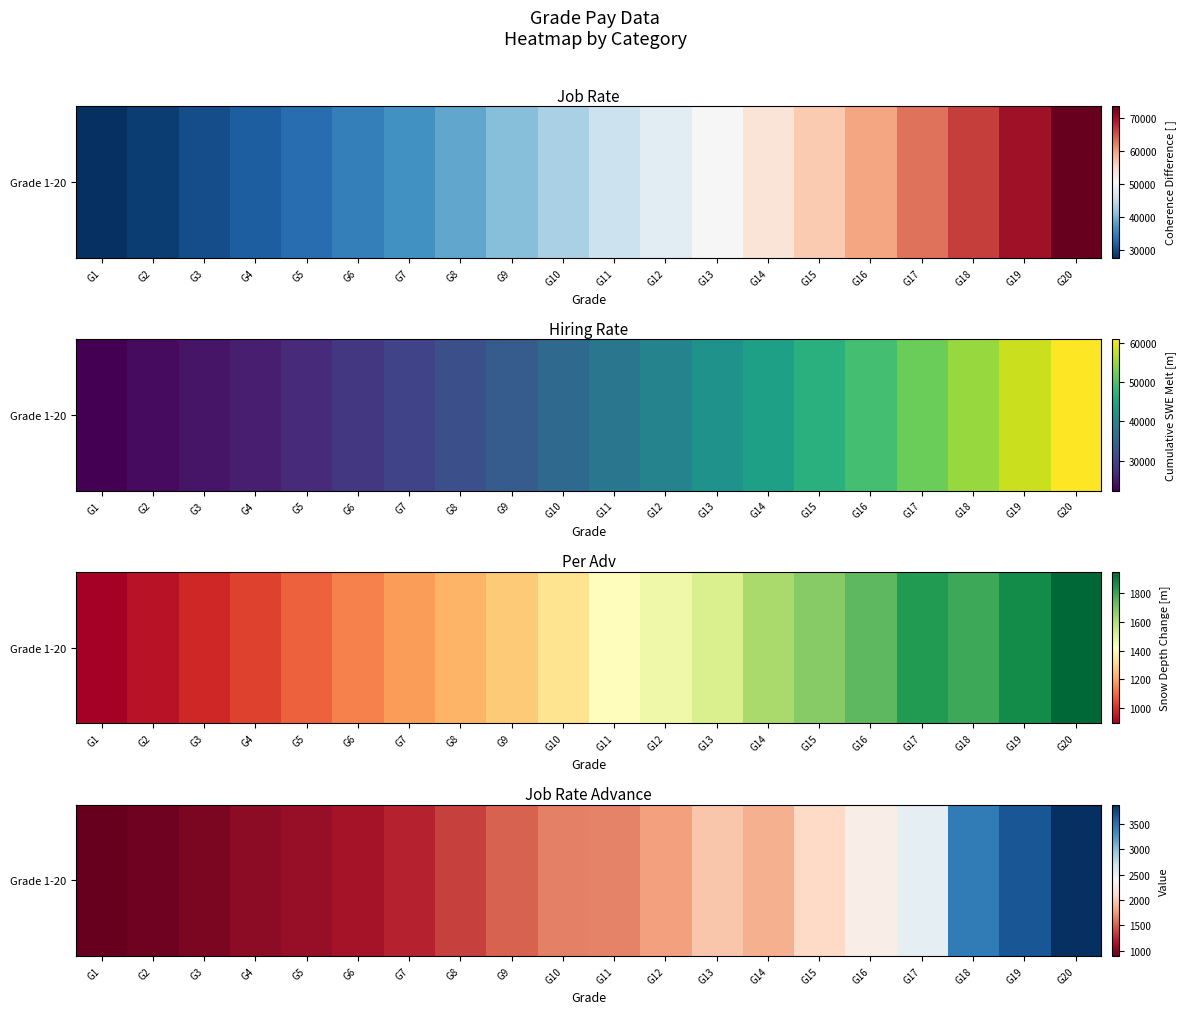

What is the ratio of the value at G15 to the value at G12?

1.2